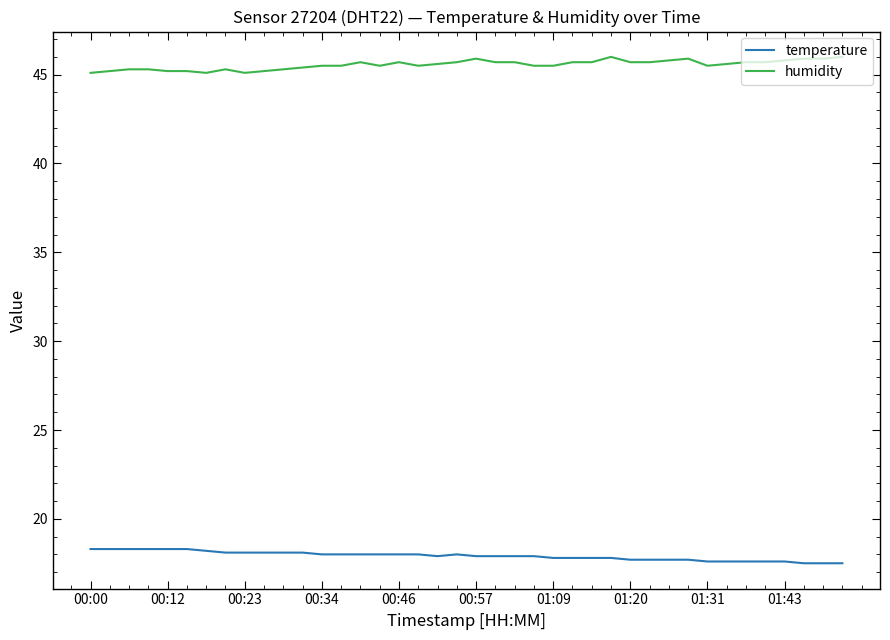

Rank the series by their average value, from lowest to highest.

temperature, humidity